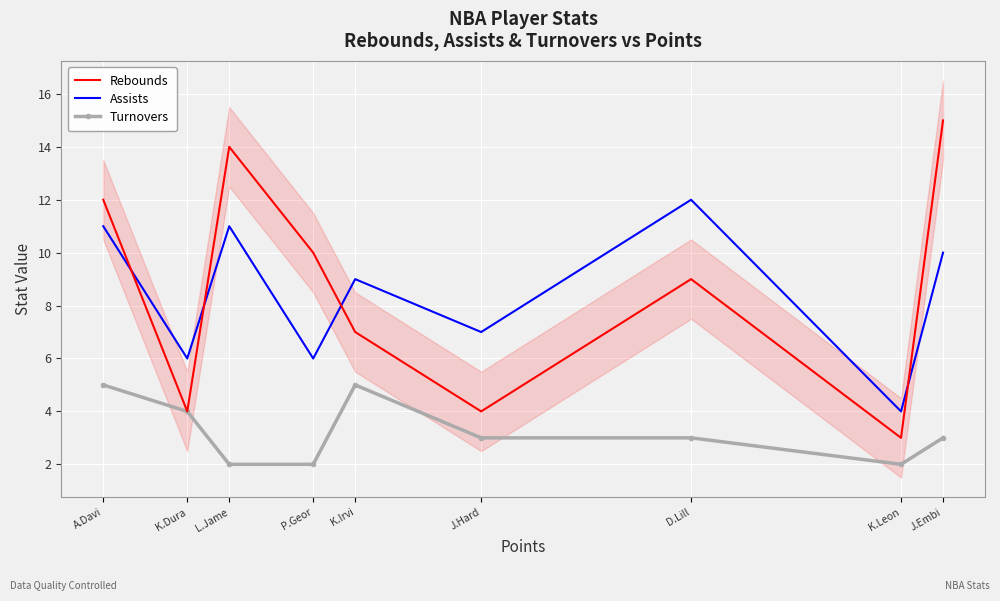

At which label does Turnovers reach its peak?

A.Davi